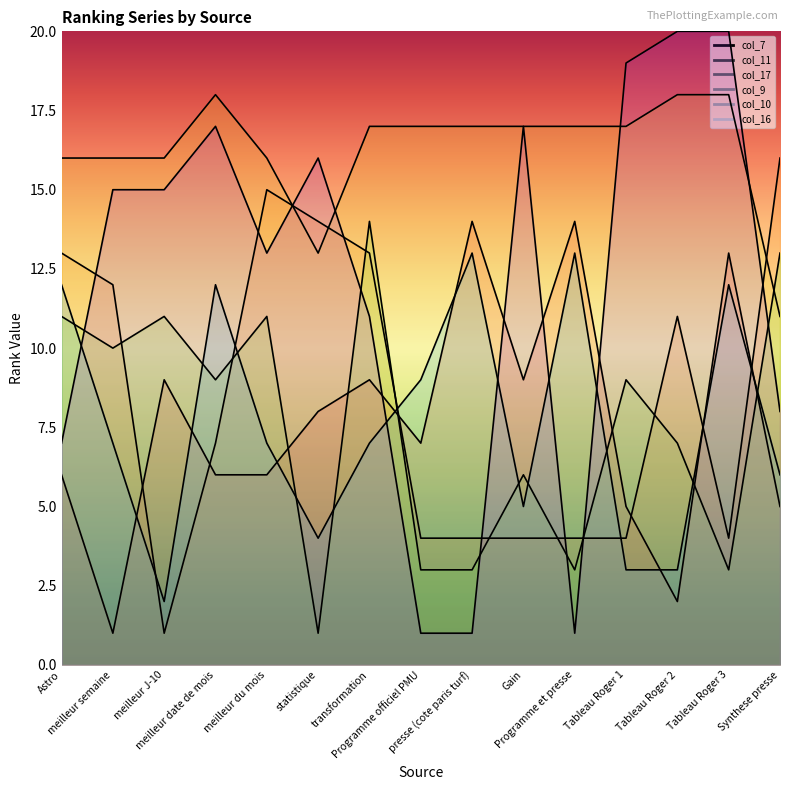

Reading right to left, what are all the values shown in this chart?

col_7: 5	13	2	5	14	9	14	7	9	8	6	6	9	1	6
col_11: 16	4	11	4	4	4	4	4	13	14	15	7	1	12	13
col_17: 11	18	18	17	17	17	17	17	17	13	16	18	16	16	16
col_9: 13	3	7	9	3	6	3	3	14	1	11	9	11	10	11
col_10: 6	12	3	3	13	5	13	9	7	4	7	12	2	7	12
col_16: 8	20	20	19	1	17	1	1	11	16	13	17	15	15	7